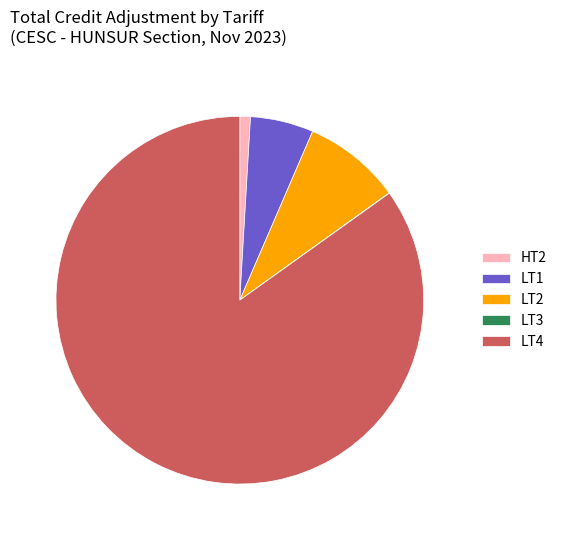

Which category has the biggest portion of the pie?

LT4